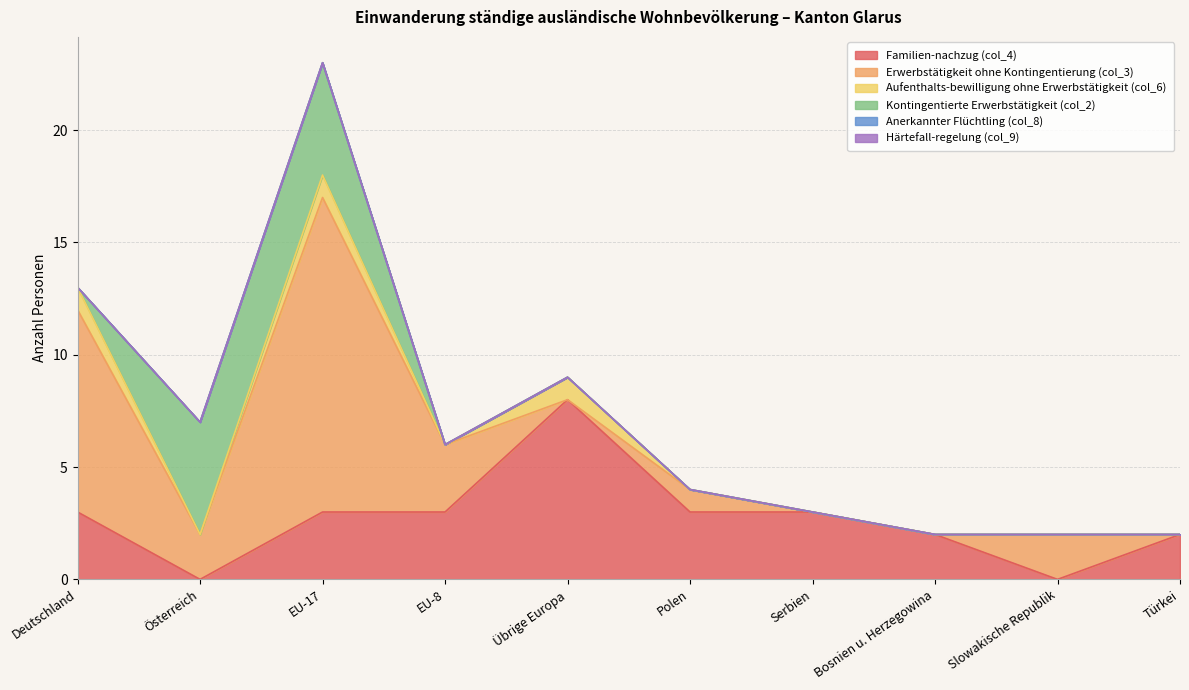

Where does the Familien-nachzug (col_4) series first go above 3?

Übrige Europa